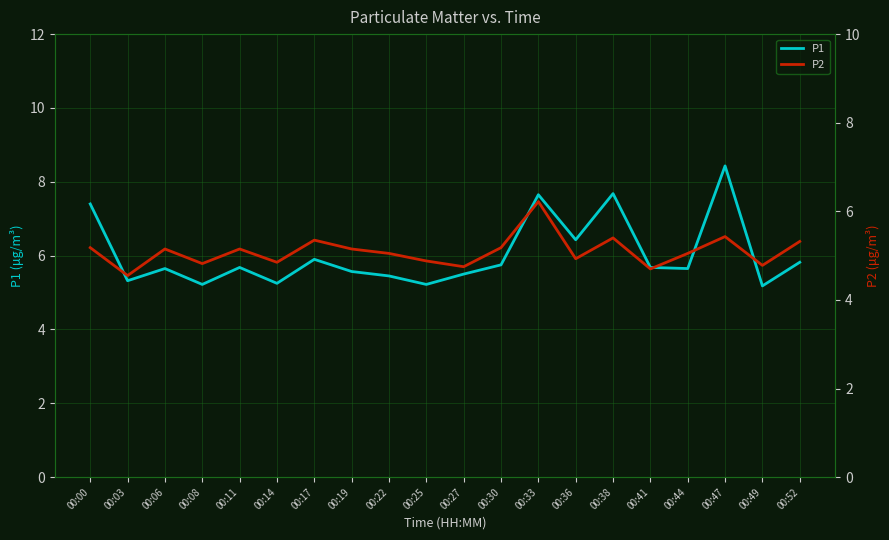

What is the highest value of the P2 series?

6.2